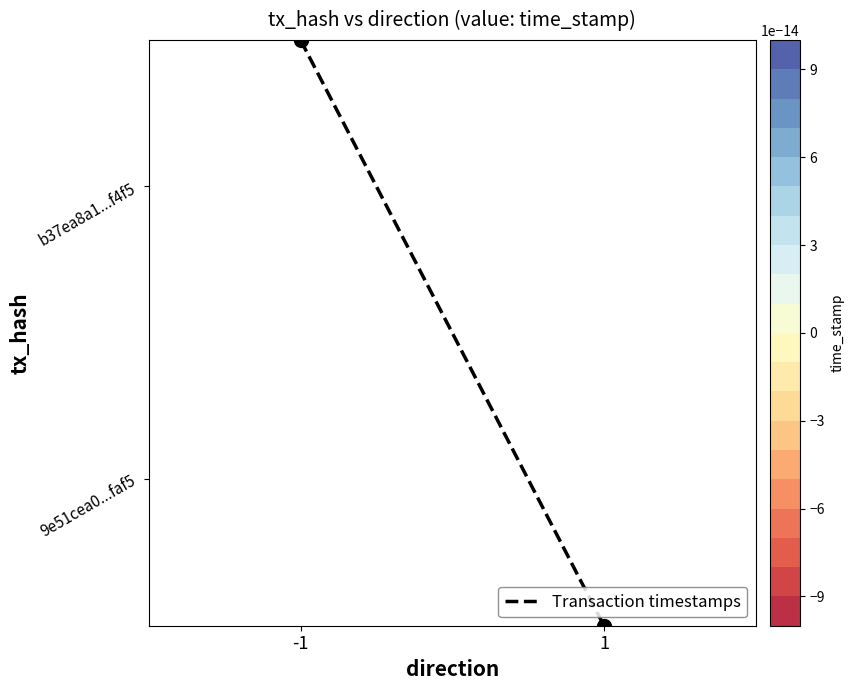

Which category has the lowest value across all series?

1